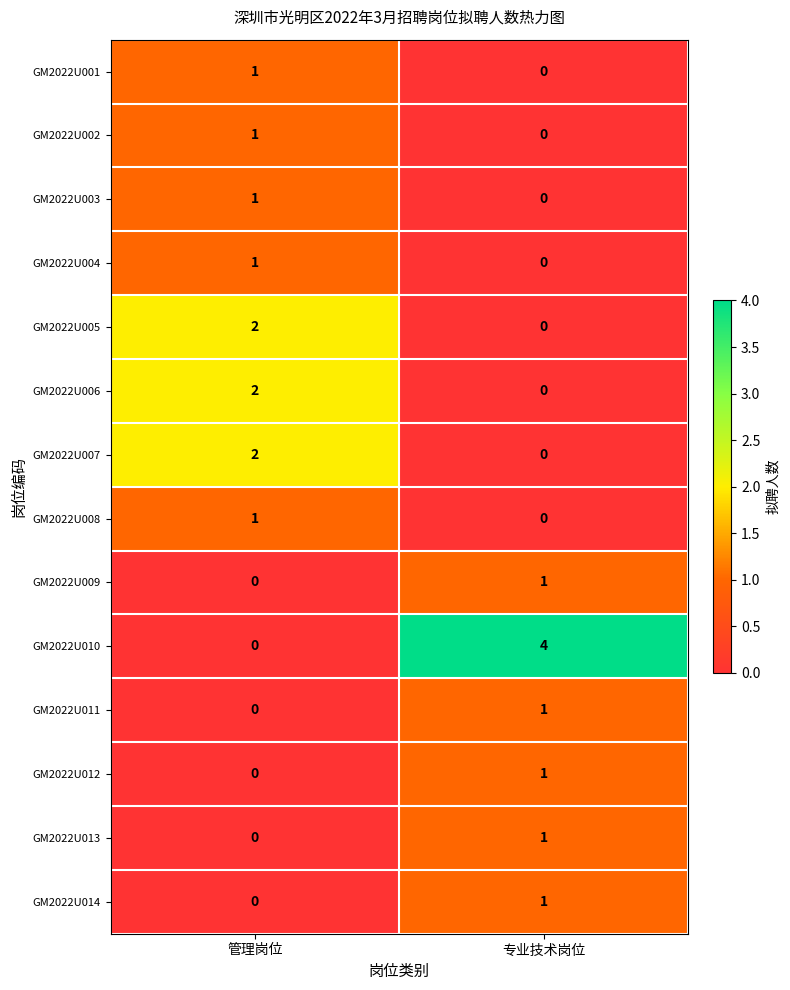

Which series changed the most between 管理岗位 and 专业技术岗位?

GM2022U010